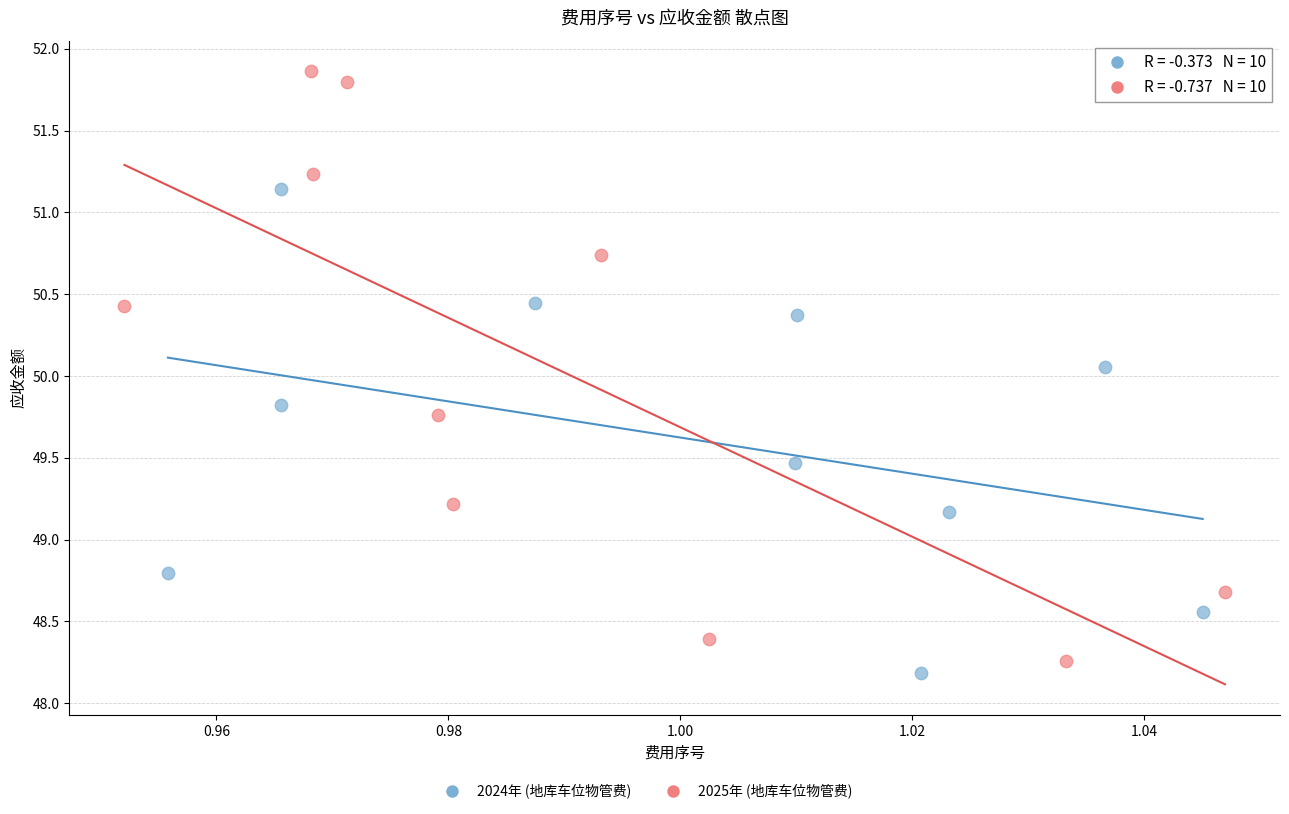

Which series has the widest spread of Y values?

2025年 (地库车位物管费)